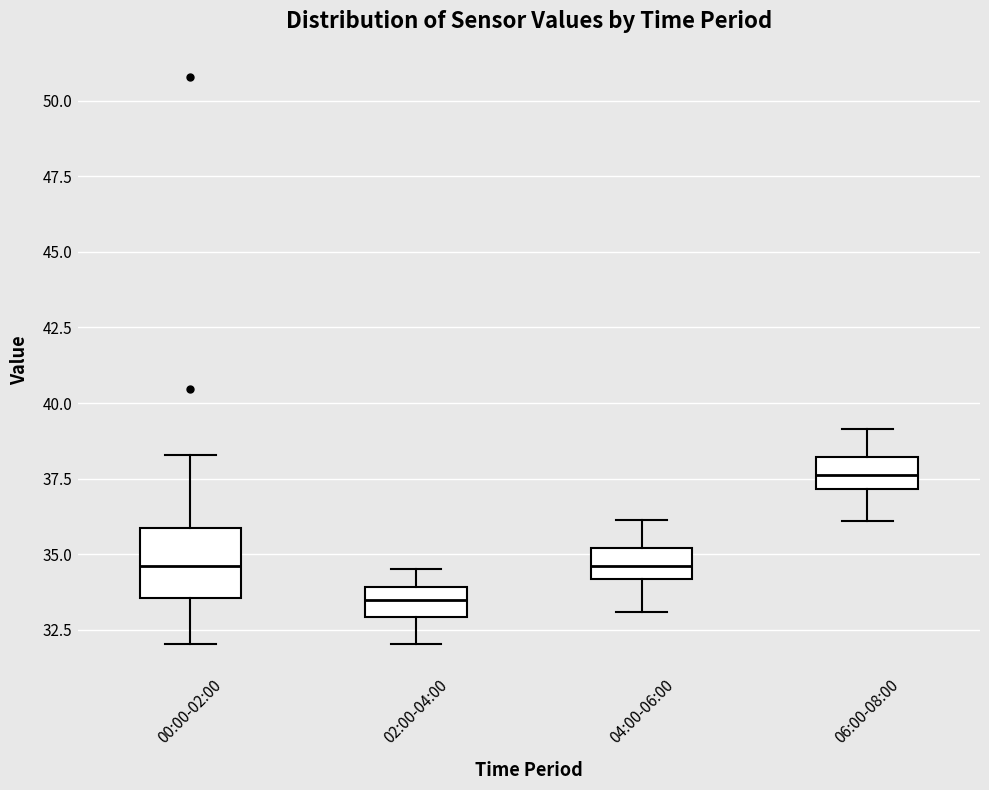

Reading left to right, read every box against the y-axis: the position of its median line, the range the box covers, and the ends of its whiskers. The values are not printed on the chart, so give them approximately, as read against the axis.

00:00-02:00: median 34.5, box 33.5 to 36.0, whiskers 32.0 to 38.5
02:00-04:00: median 33.5, box 33.0 to 34.0, whiskers 32.0 to 34.5
04:00-06:00: median 34.5, box 34.0 to 35.0, whiskers 33.0 to 36.0
06:00-08:00: median 37.5, box 37.0 to 38.0, whiskers 36.0 to 39.0